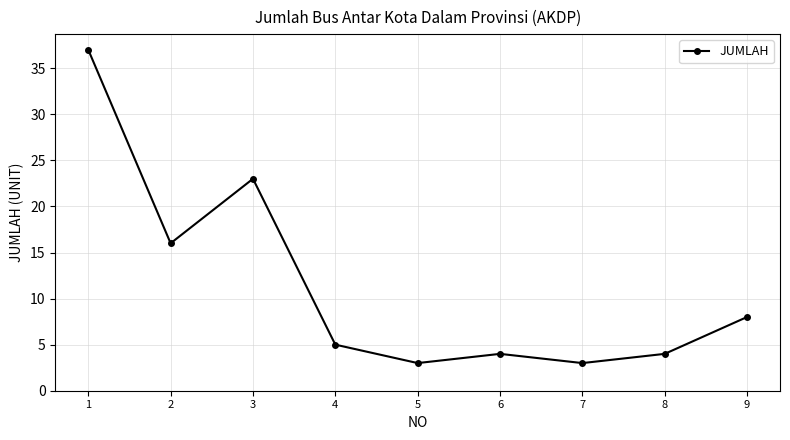

Does the chart have visible grid lines?

Yes